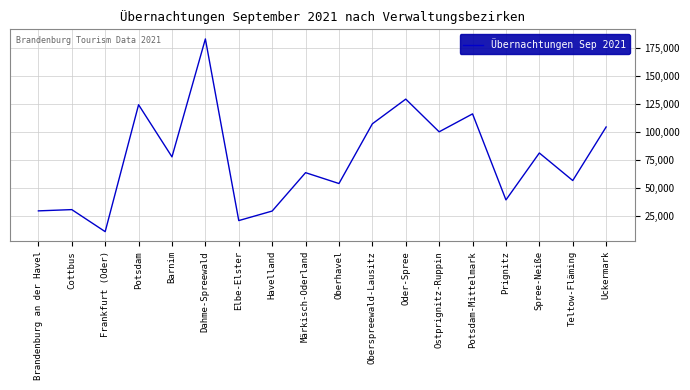

Read the value at Potsdam-Mittelmark.

116135